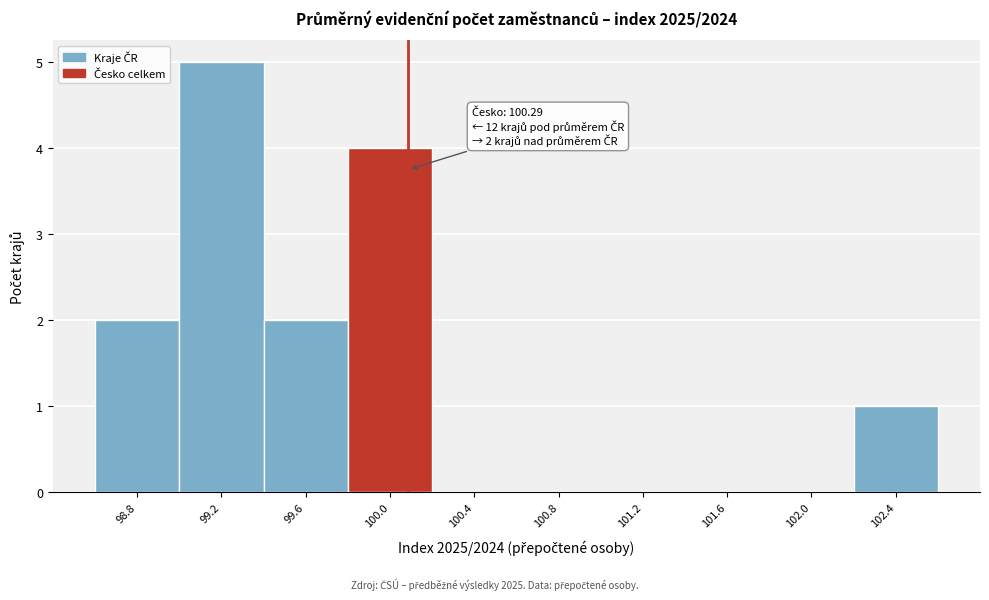

Reading left to right, what are all the values shown in this chart?

98.8=2	99.2=5	99.6=2	100.0=4	100.4=0	100.8=0	101.2=0	101.6=0	102.0=0	102.4=1